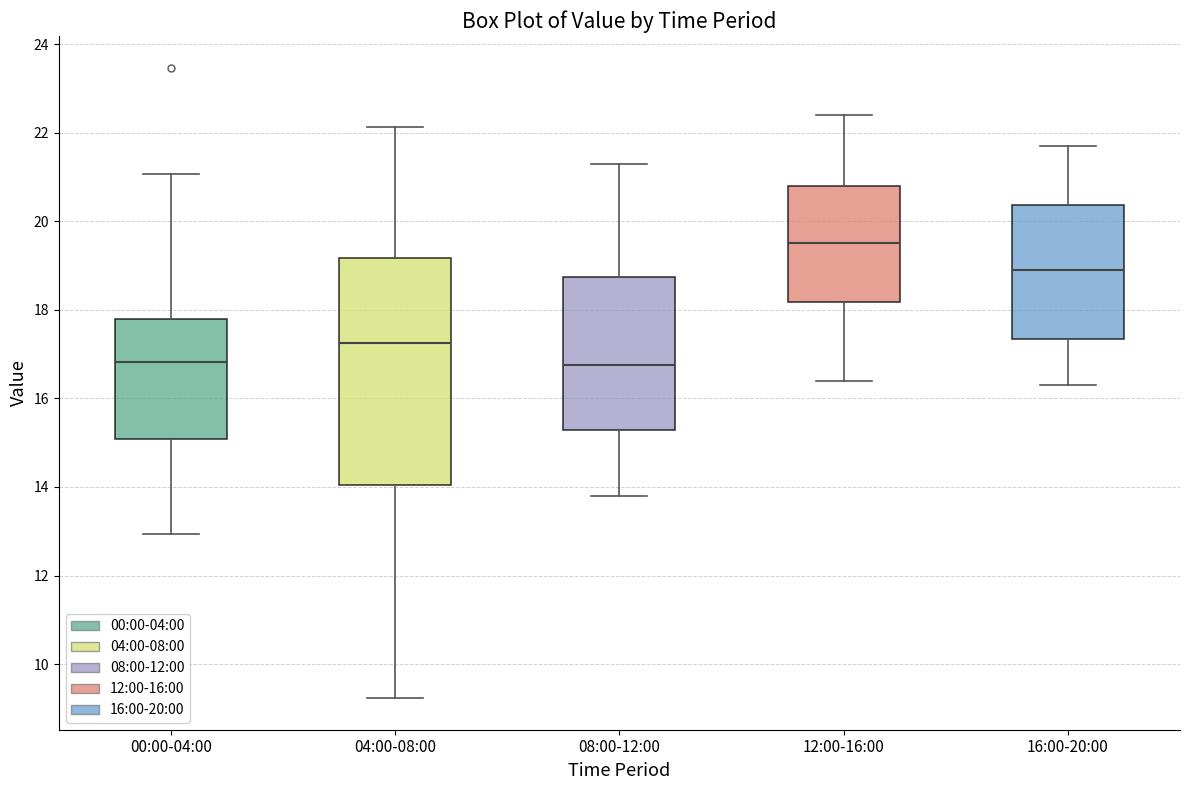

Where does the upper whisker of the box for 00:00-04:00 end on the y-axis? The values are not printed on the chart, so give them approximately, as read against the axis.

21.0